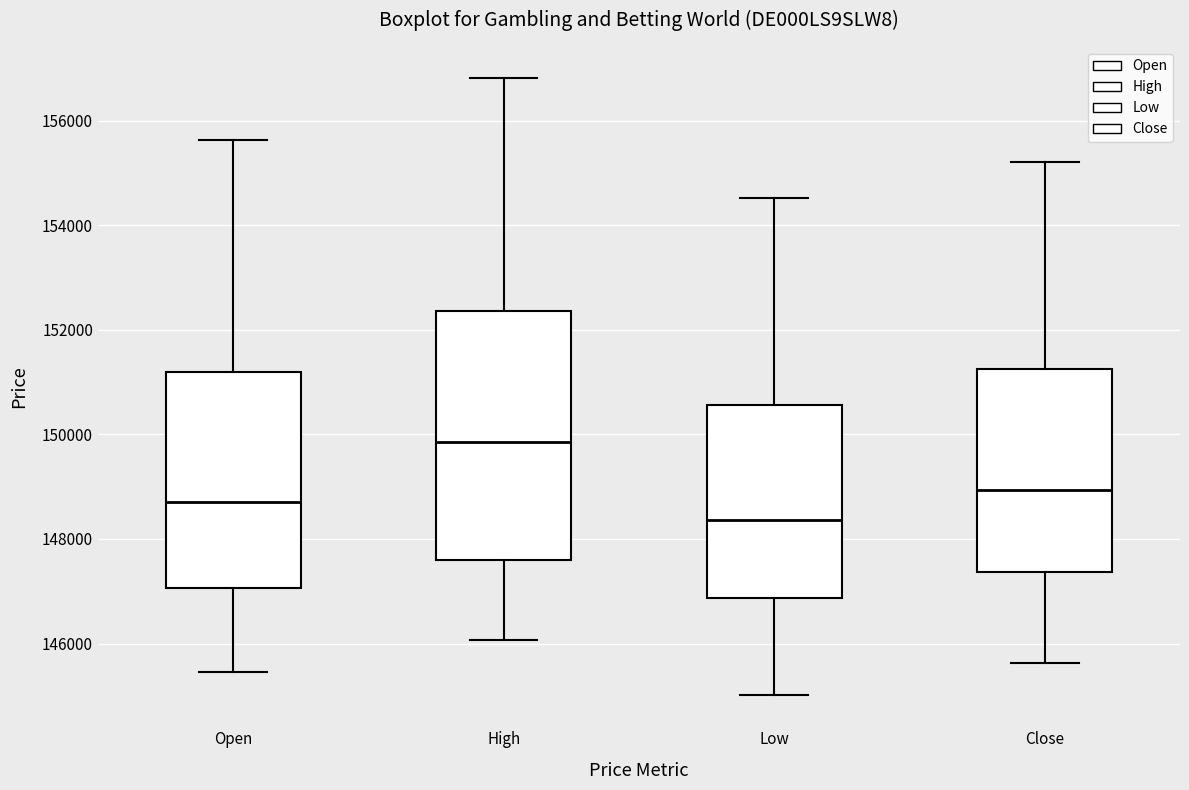

Reading left to right, read every box against the y-axis: the position of its median line, the range the box covers, and the ends of its whiskers. The values are not printed on the chart, so give them approximately, as read against the axis.

Open: median 148800, box 147000 to 151200, whiskers 145400 to 155600
High: median 149800, box 147600 to 152400, whiskers 146000 to 156800
Low: median 148400, box 146800 to 150600, whiskers 145000 to 154600
Close: median 149000, box 147400 to 151200, whiskers 145600 to 155200